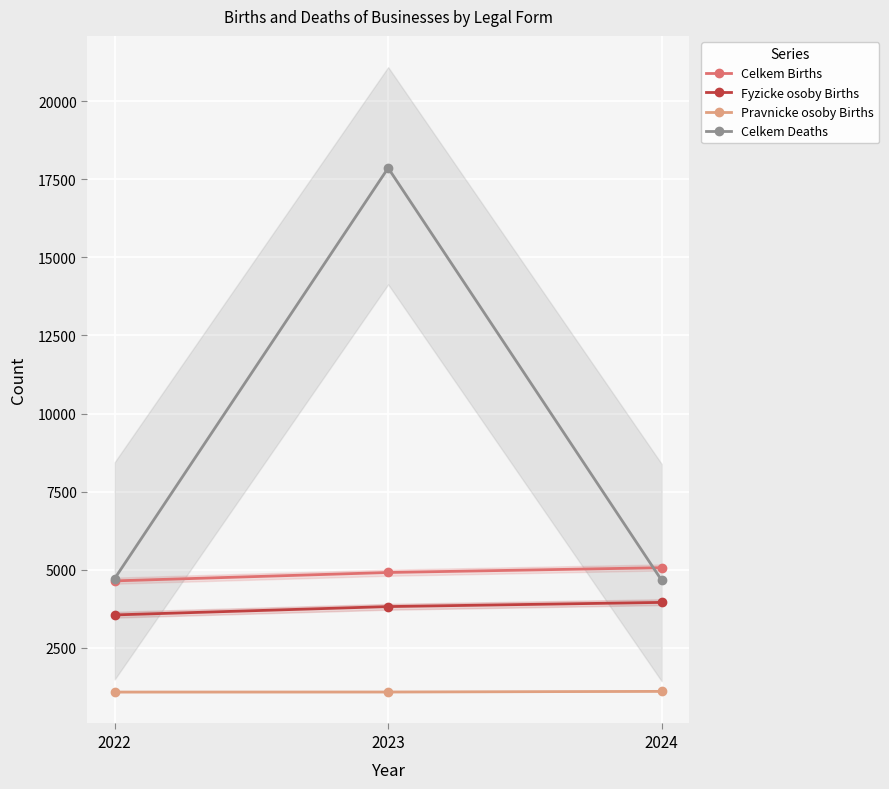

What are all the series names shown in the legend?

Celkem Births, Fyzicke osoby Births, Pravnicke osoby Births, Celkem Deaths